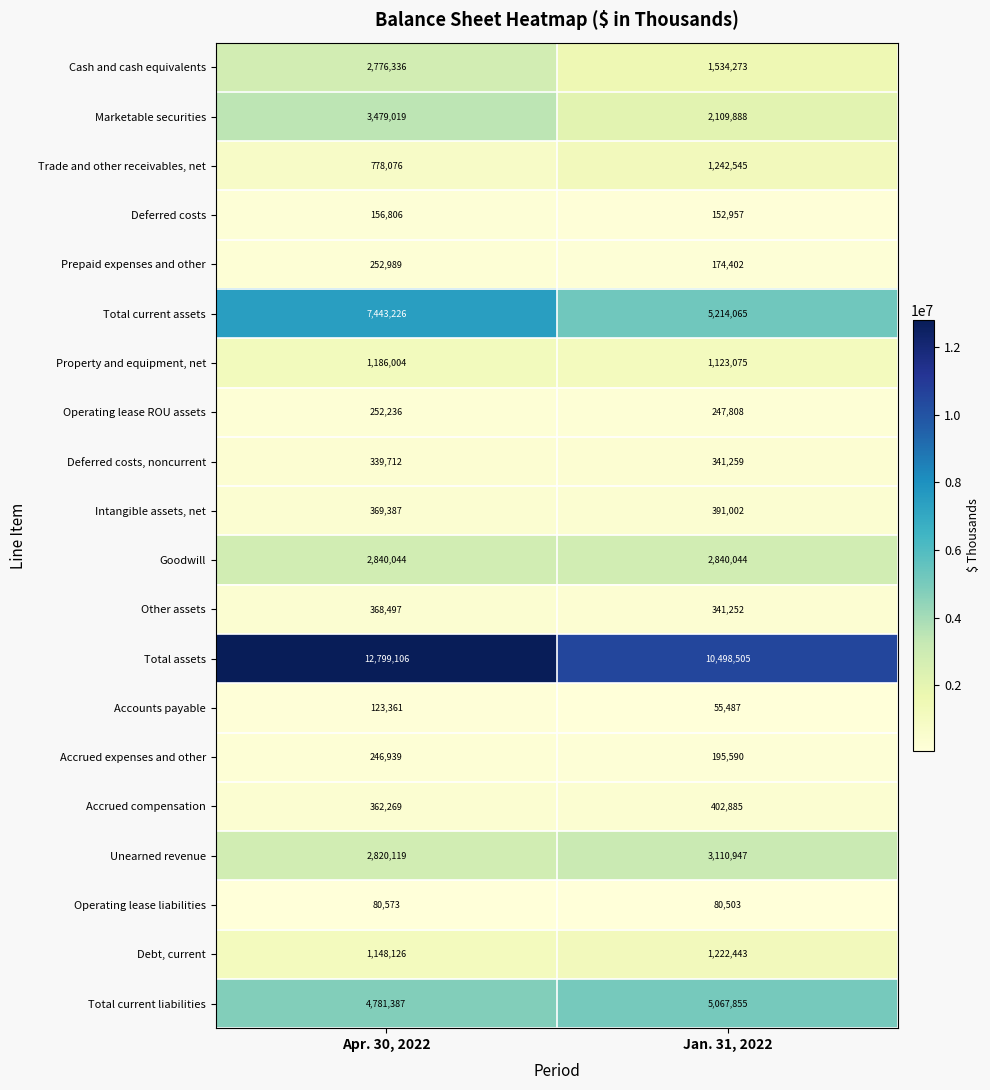

True or false: Property and equipment, net has a value of 239849 at Jan. 31, 2022.

False